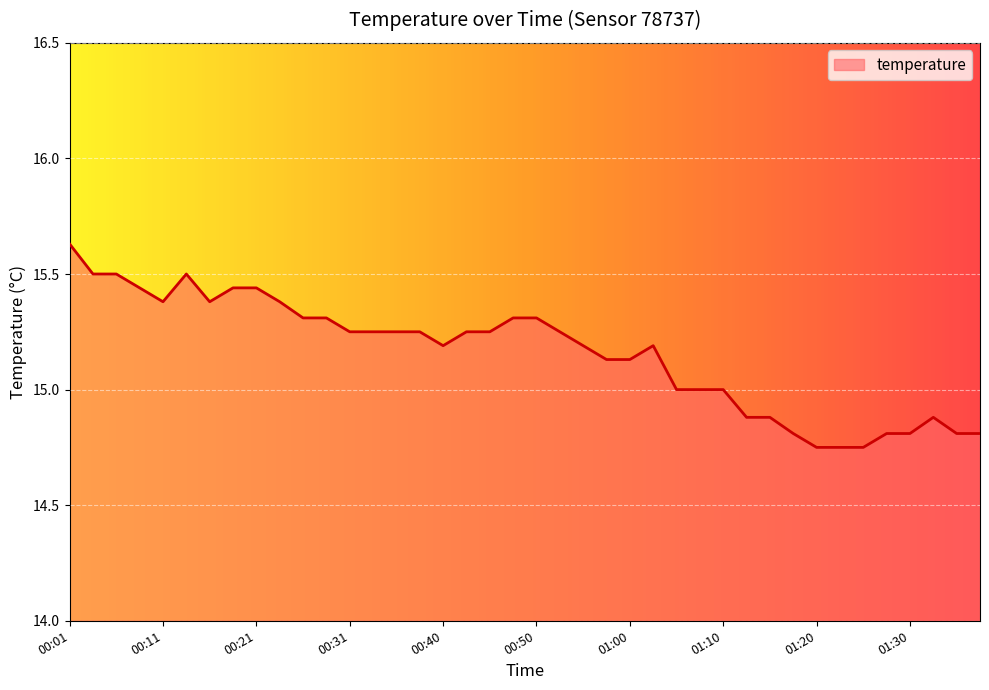

What is the difference between the maximum and minimum values?

0.9